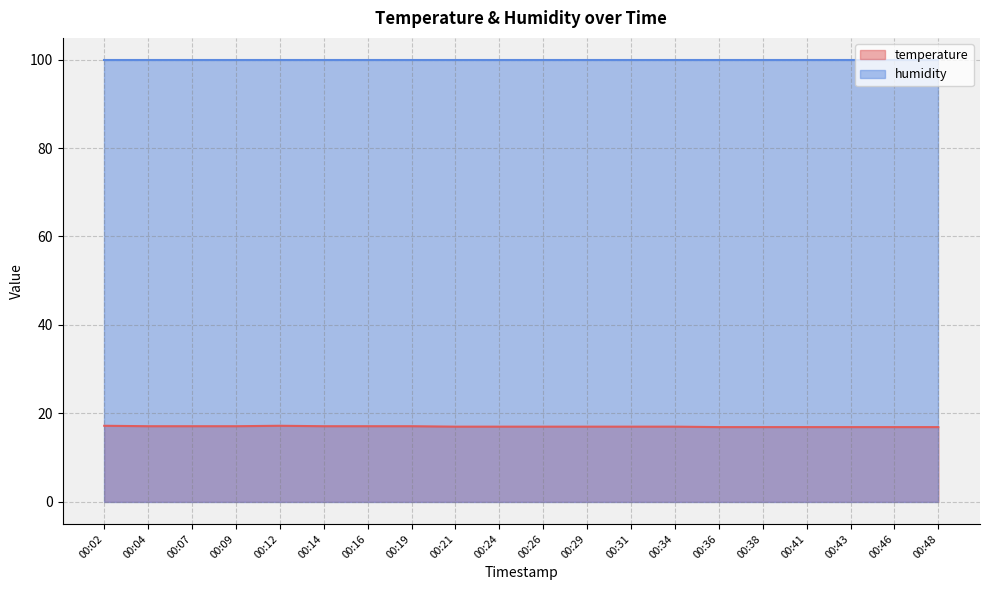

List the labels in order of value, largest first.

00:02, 00:12, 00:04, 00:07, 00:09, 00:14, 00:16, 00:19, 00:21, 00:24, 00:26, 00:29, 00:31, 00:34, 00:36, 00:38, 00:41, 00:43, 00:46, 00:48